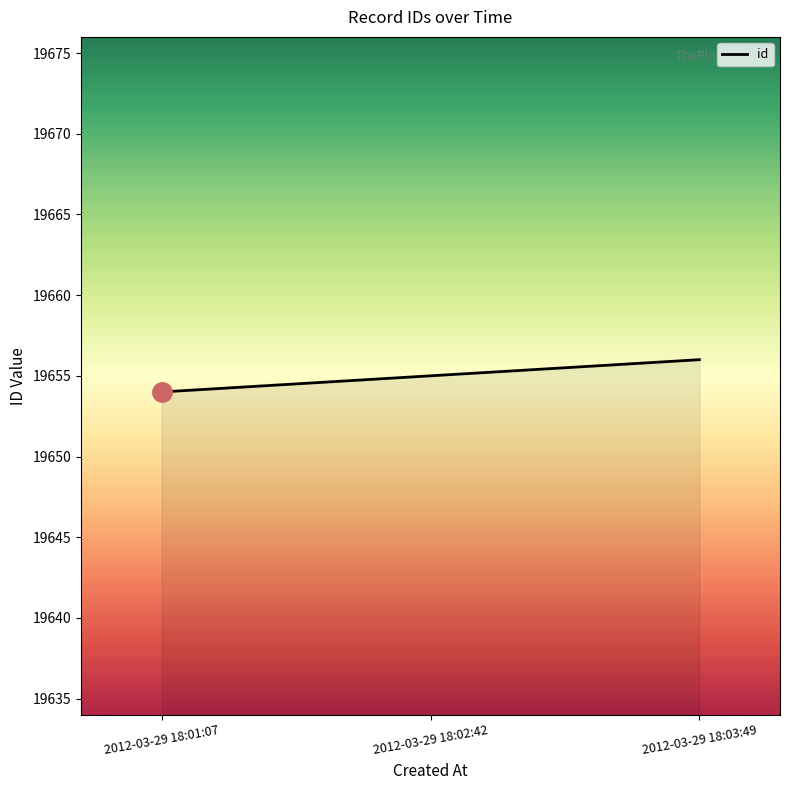

Reading left to right, list all the values displayed in this chart.

19654	19655	19656